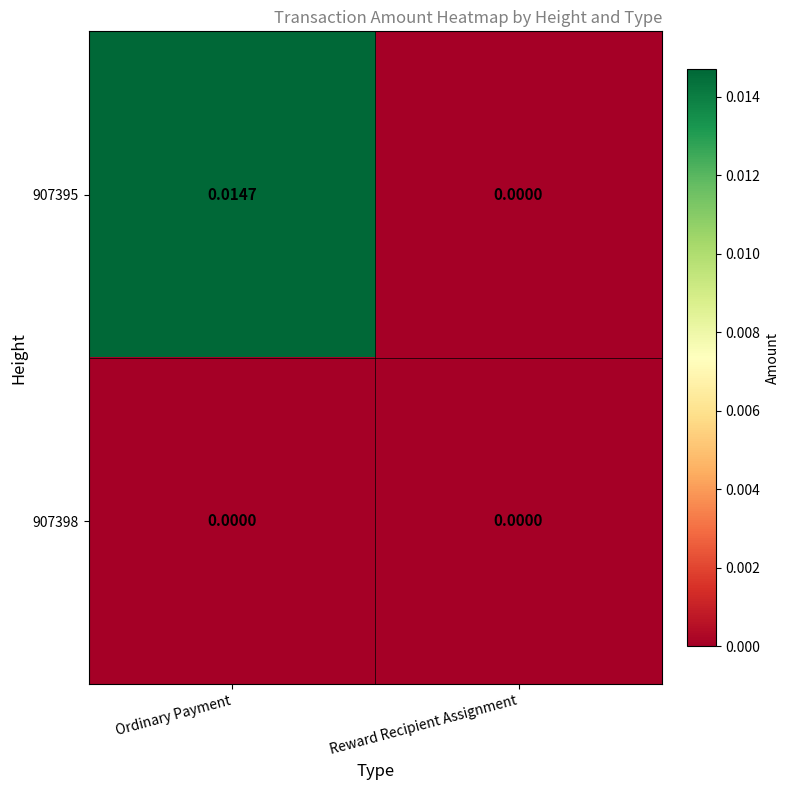

Rank the categories by 907395 value from lowest to highest.

Reward Recipient Assignment, Ordinary Payment